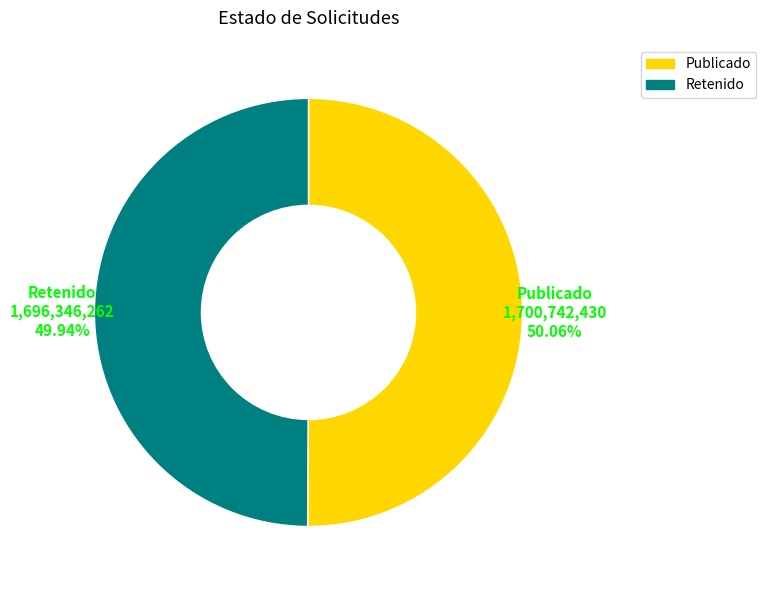

To the nearest percent, what is the average slice percentage?

50%